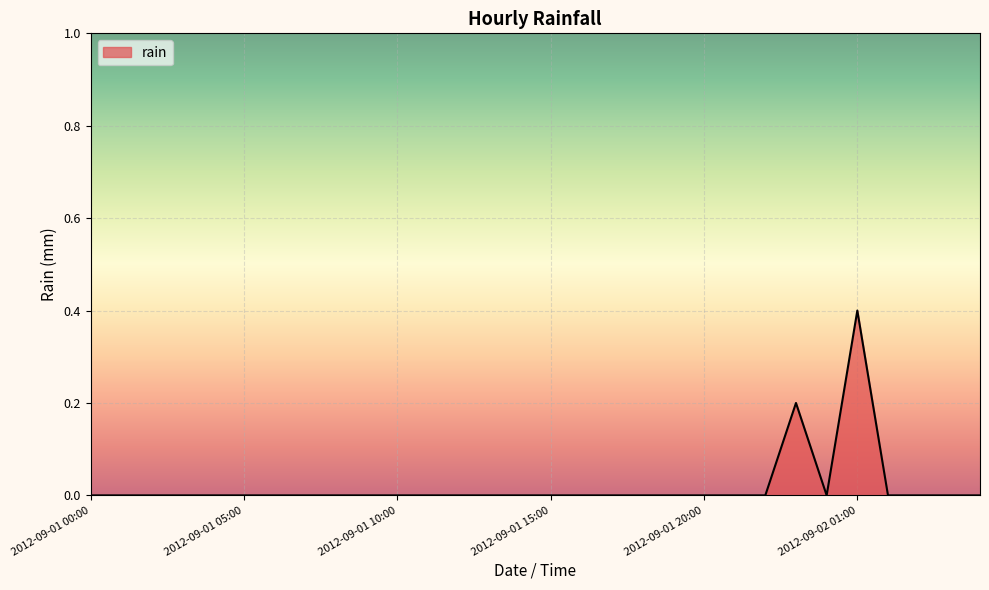

Count the number of categories in the chart.

30